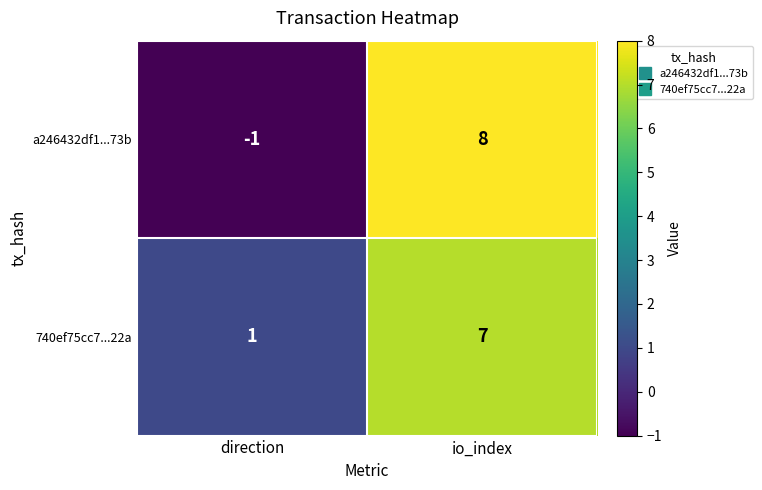

Reading left to right, what are all the values shown in this chart?

a246432df1...73b: -1	8
740ef75cc7...22a: 1	7